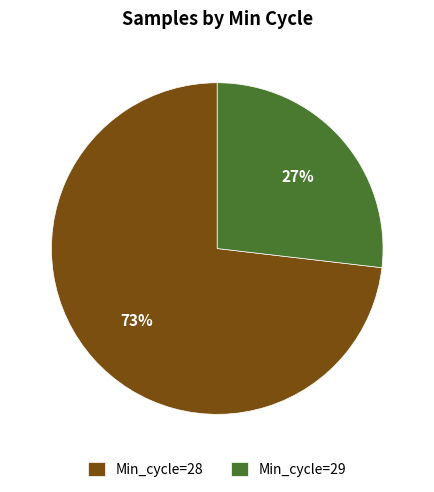

True or false: Min_cycle=28 accounts for 88% of the total.

False